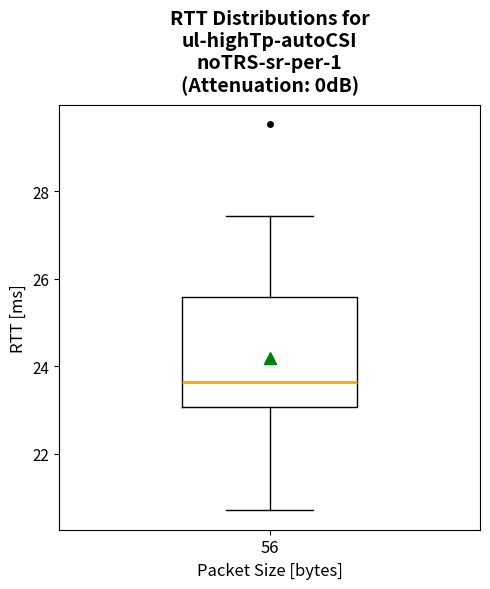

Where does the lower whisker of the box at x = 56 end on the y-axis? The values are not printed on the chart, so give them approximately, as read against the axis.

20.8